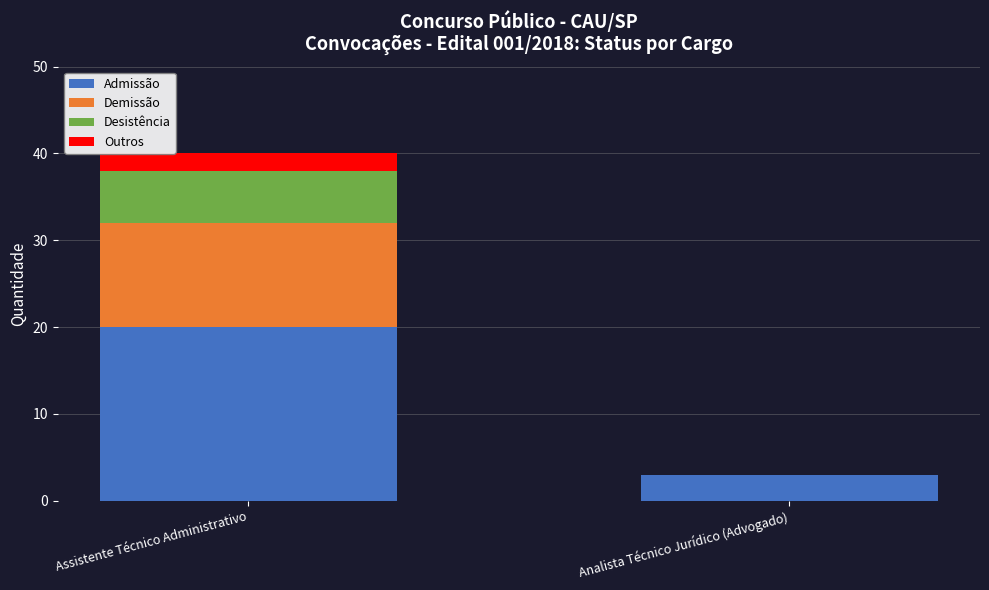

True or false: Admissão has a value of 20 at Assistente Técnico Administrativo.

True